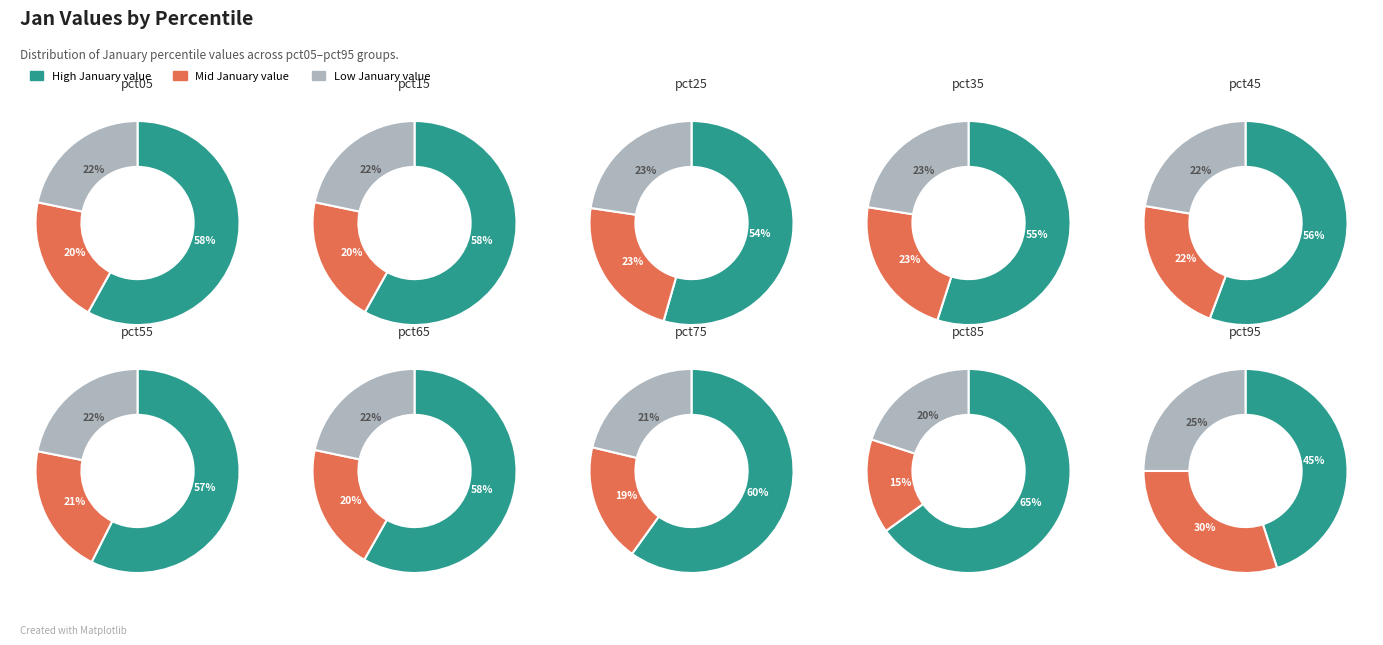

Which slice is the smallest?

pct95